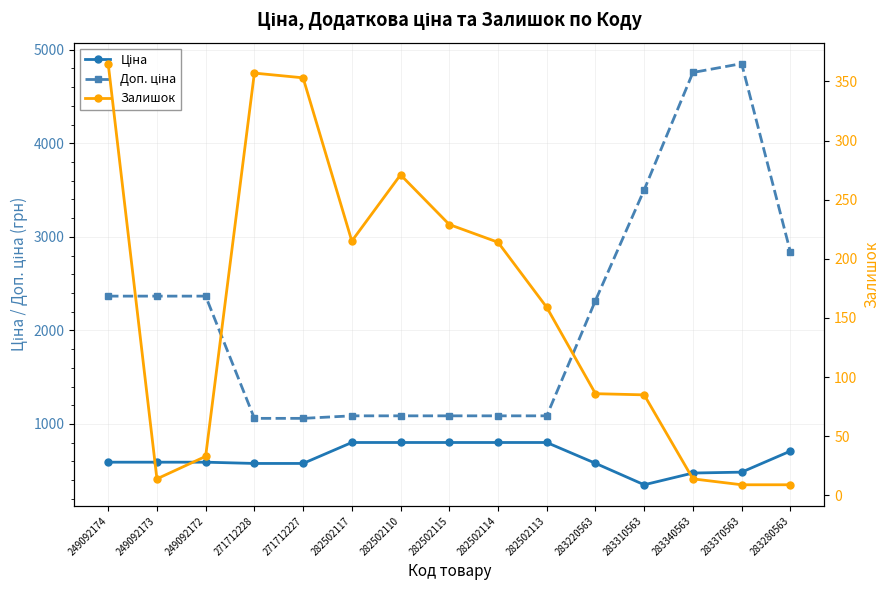

What is the lowest value of the Ціна series?

350.2